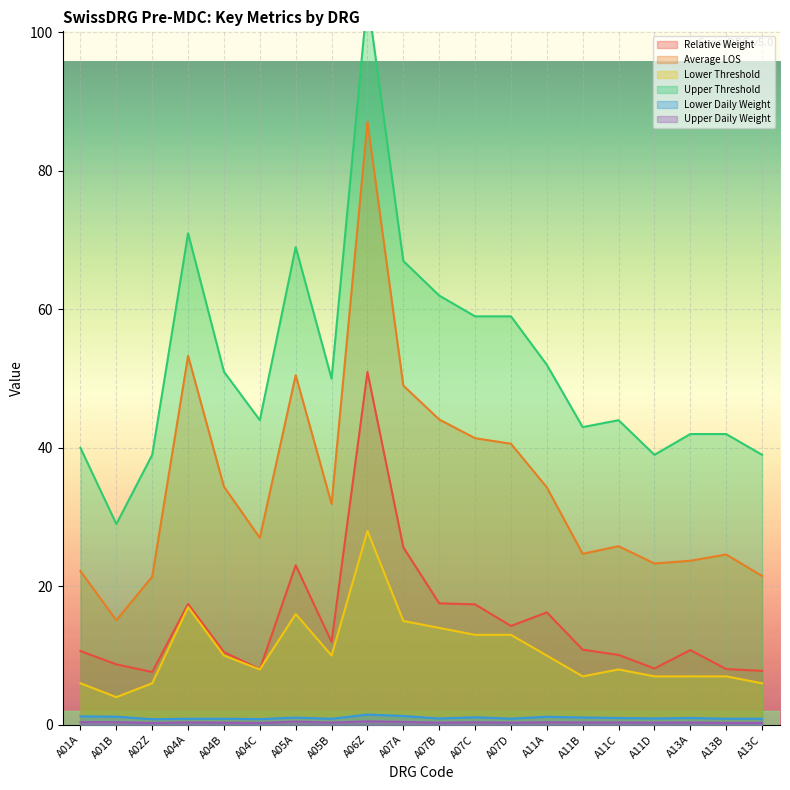

True or false: Lower Threshold and Average LOS cross at least once.

False